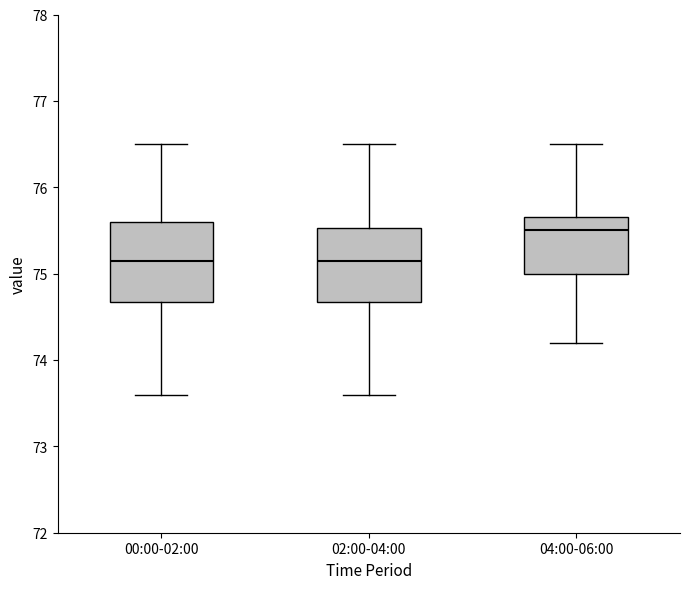

Reading left to right, transcribe this box plot: for each box, give where its median line is, the range the box spans, and where its two whiskers end, as read against the y-axis. The values are not printed on the chart, so give them approximately, as read against the axis.

00:00-02:00: median 75.2, box 74.7 to 75.6, whiskers 73.6 to 76.5
02:00-04:00: median 75.2, box 74.7 to 75.5, whiskers 73.6 to 76.5
04:00-06:00: median 75.5, box 75.0 to 75.7, whiskers 74.2 to 76.5